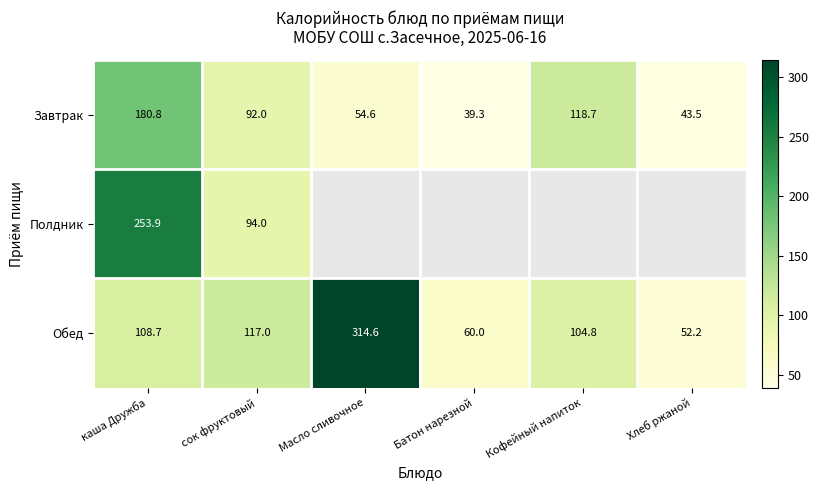

What is the total value across all series at каша Дружба?

543.4